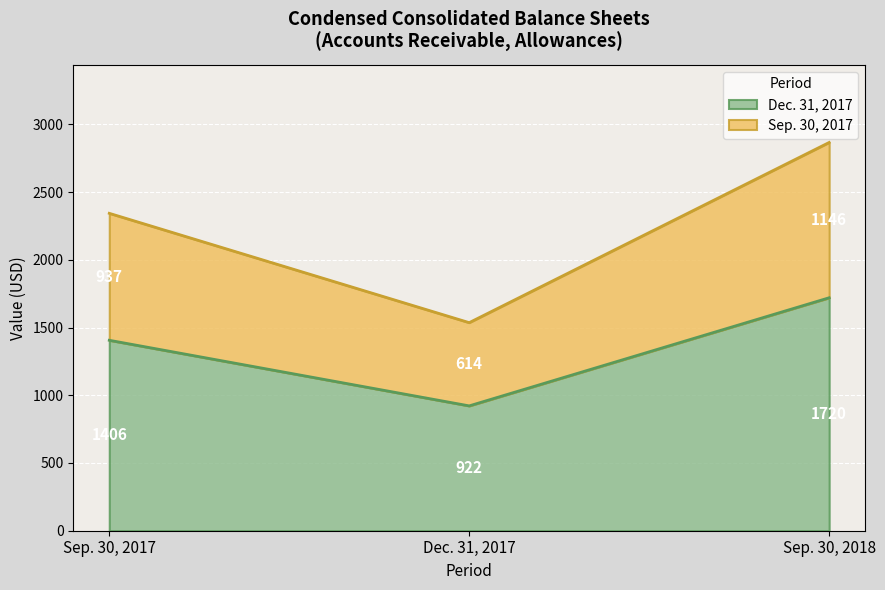

At which category is the sum across all series the highest?

Sep. 30, 2018